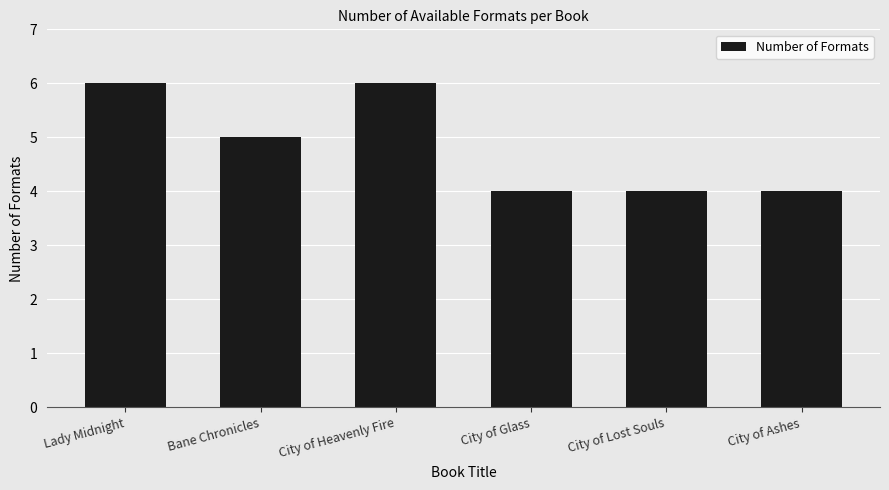

Reading left to right, extract all data points from this chart.

Lady Midnight=6	Bane Chronicles=5	City of Heavenly Fire=6	City of Glass=4	City of Lost Souls=4	City of Ashes=4